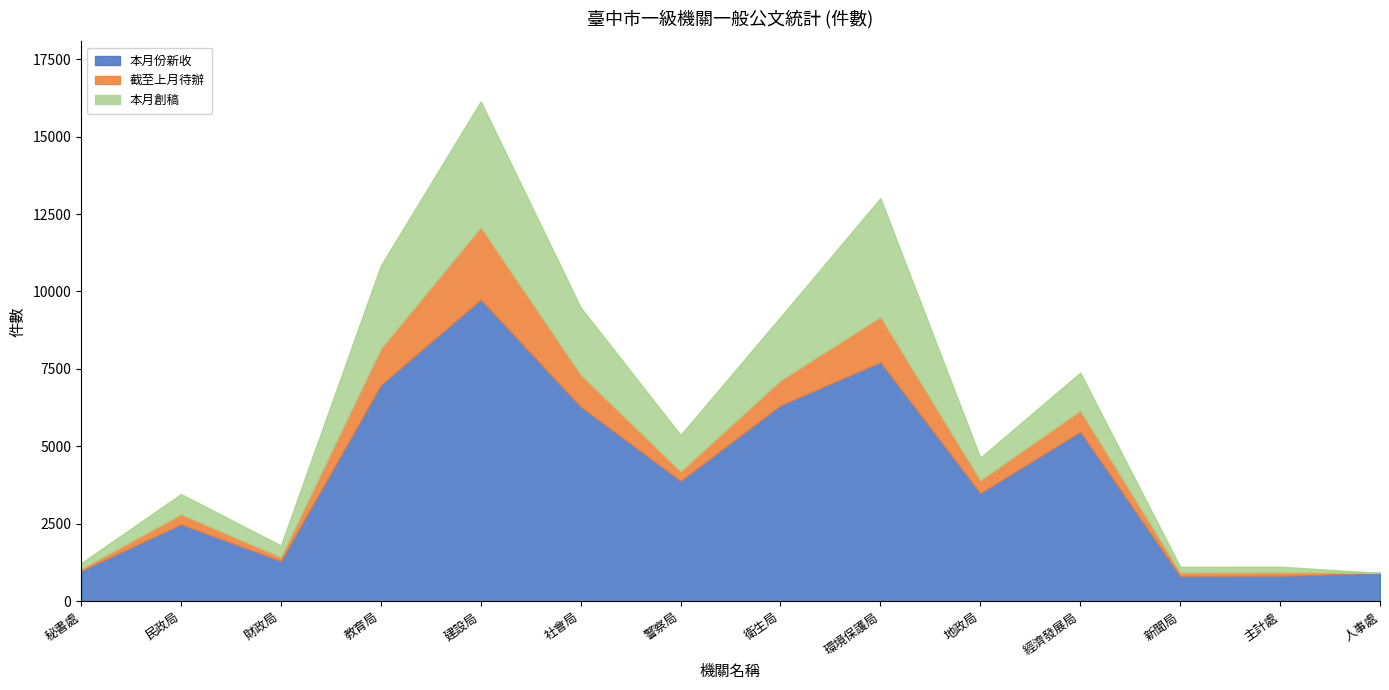

What is the average value of the 截至上月待辦 series?

641